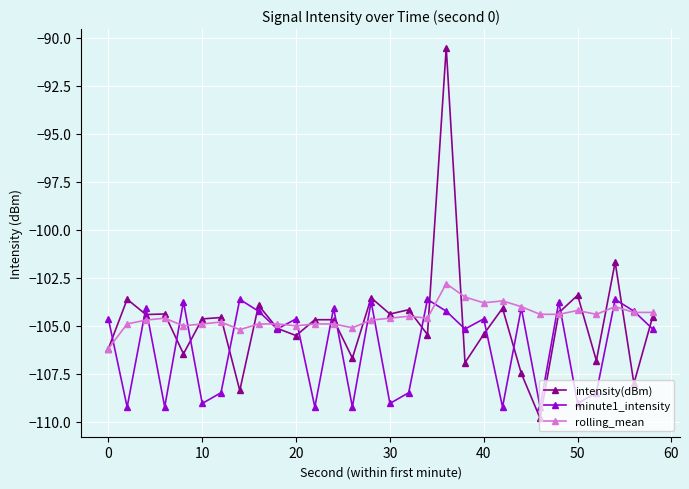

How many interior local valleys does the minute1_intensity series have?

11